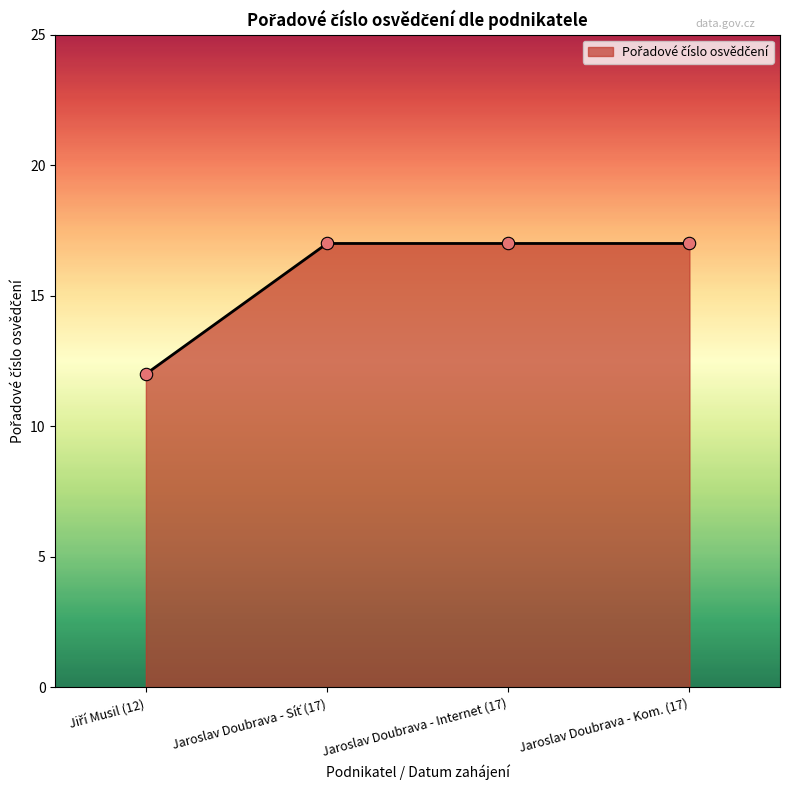

What is the sum of all values?

63